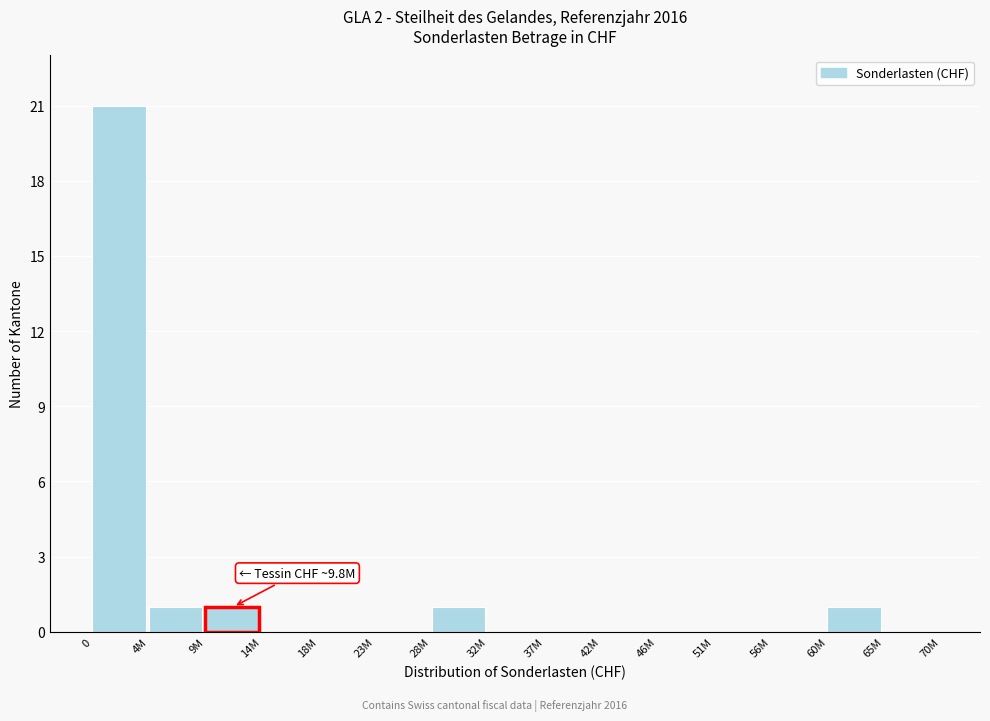

Reading left to right, extract all data points from this chart.

0=21	4M=1	9M=1	14M=0	18M=0	23M=0	28M=1	32M=0	37M=0	42M=0	46M=0	51M=0	56M=0	60M=1	65M=0